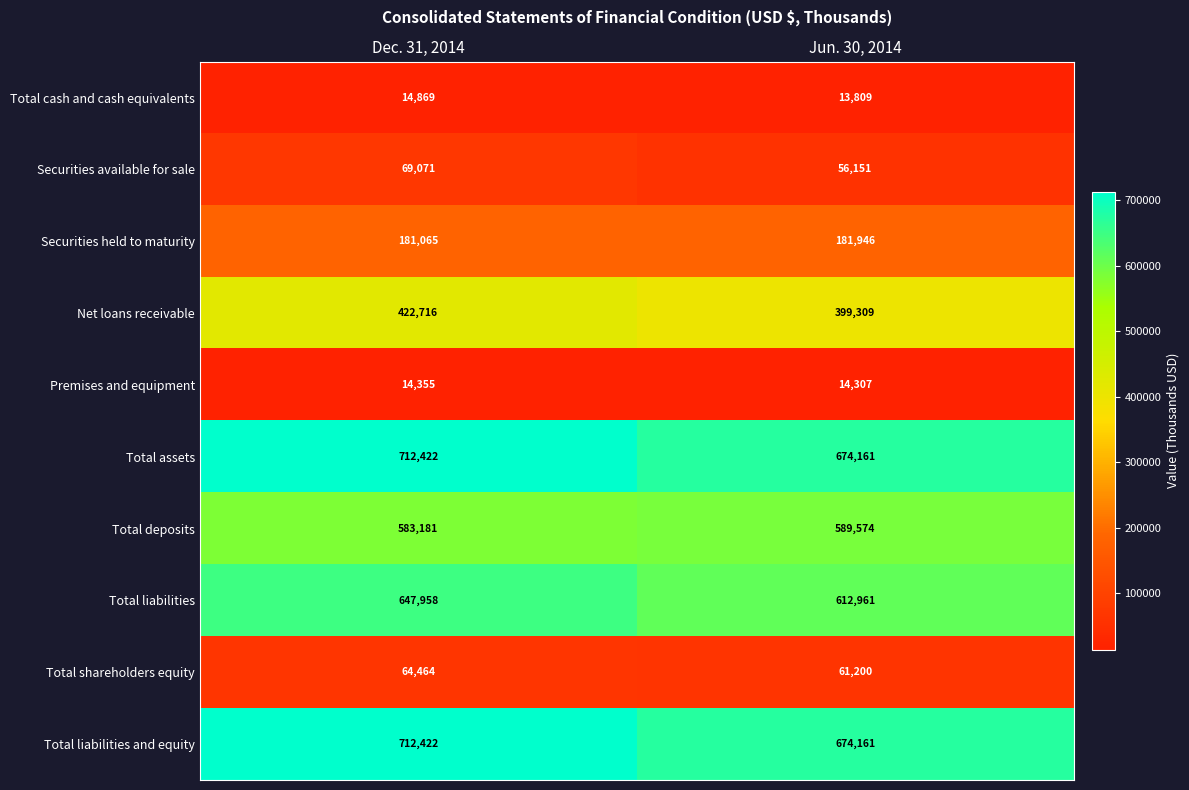

The Total cash and cash equivalents series shows 20465 at Dec. 31, 2014. True or false?

False